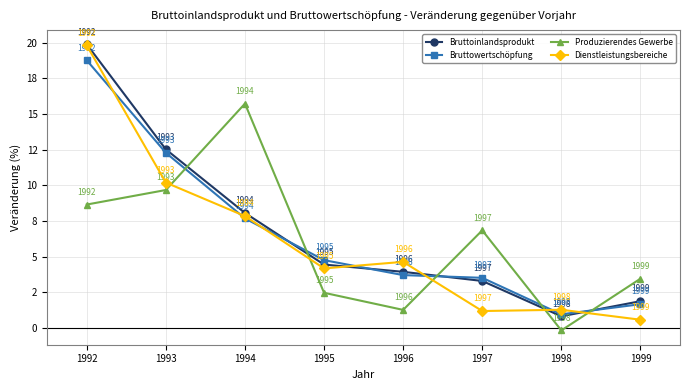

List the series in order of their peak value, highest first.

Bruttoinlandsprodukt, Dienstleistungsbereiche, Bruttowertschöpfung, Produzierendes Gewerbe